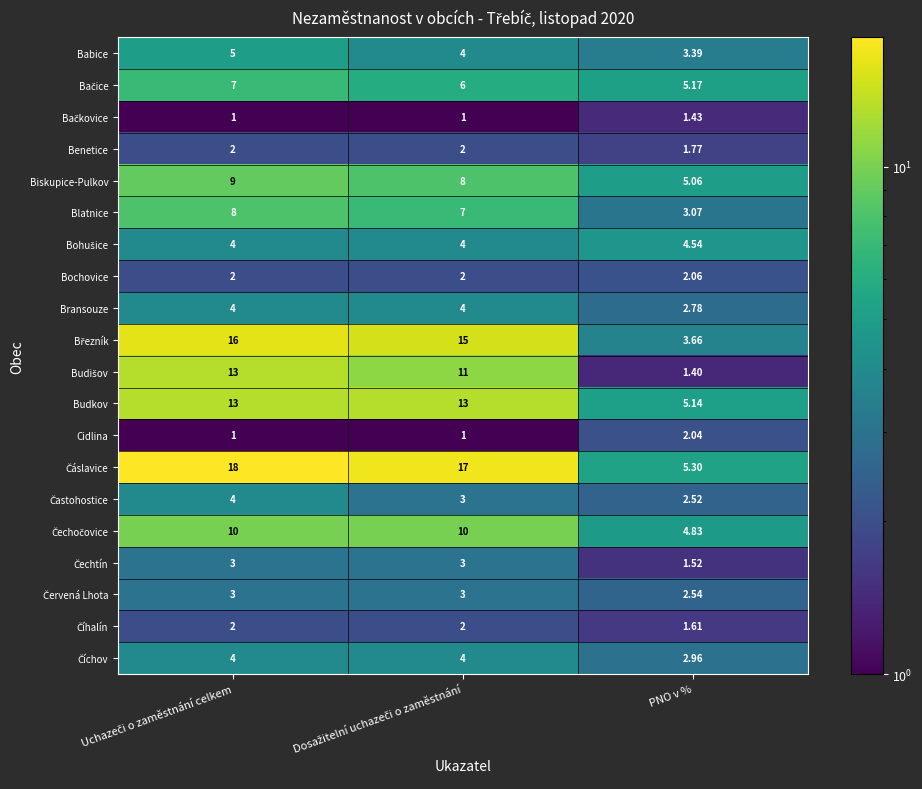

How many series are shown in this chart?

20